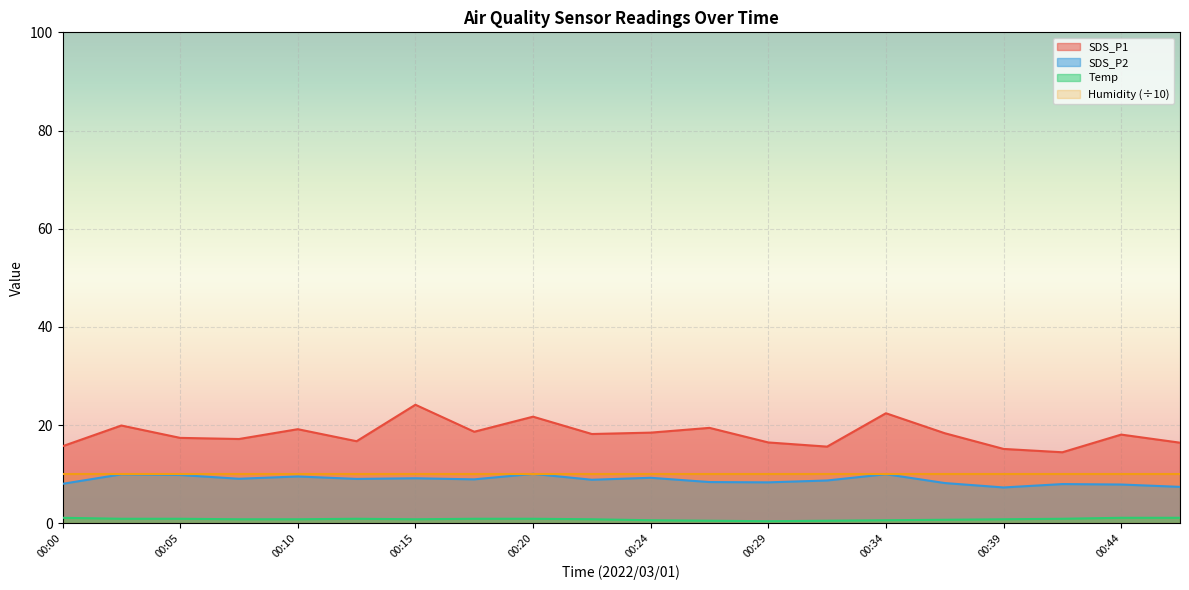

What is the total value across all series at 00:17?

28.5